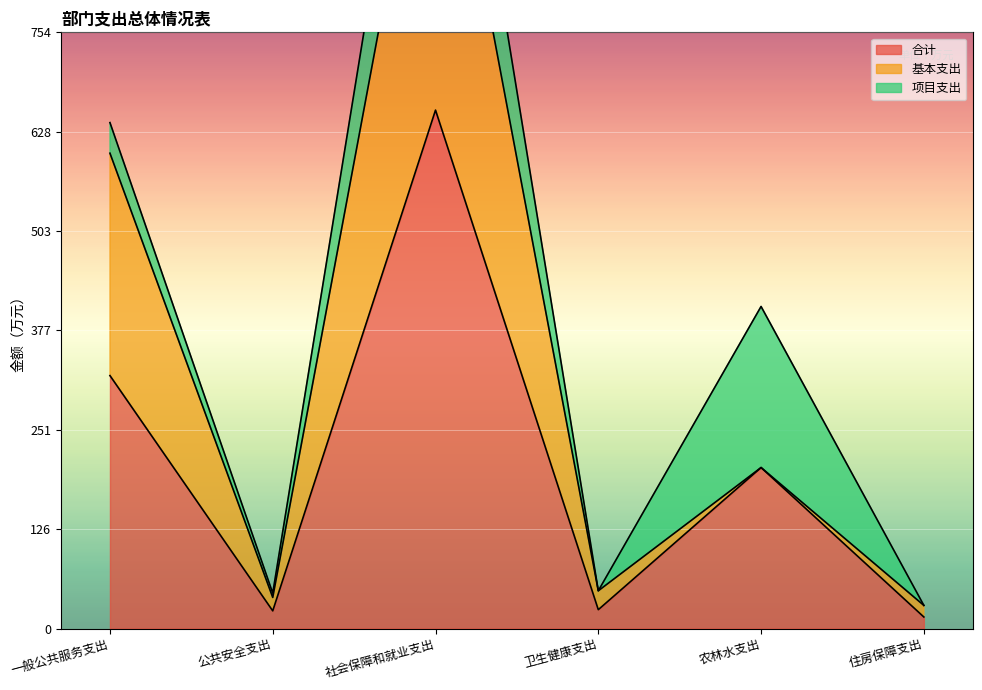

True or false: 基本支出 has a value of 31.4 at 卫生健康支出.

False